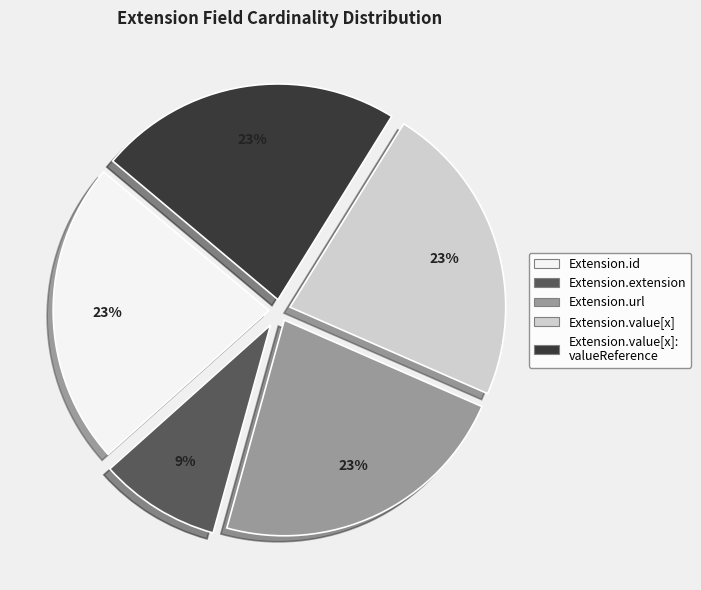

To the nearest percent, what is the average slice percentage?

20%